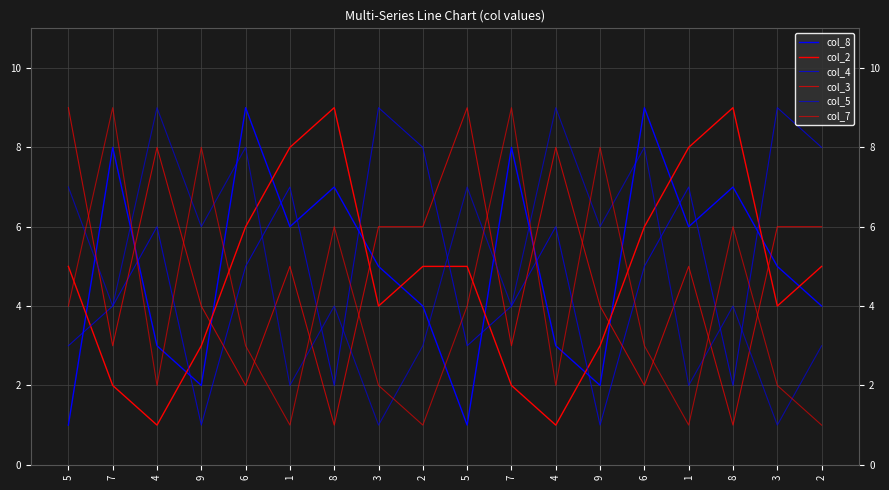

Is this an area chart (filled region under the line)?

No